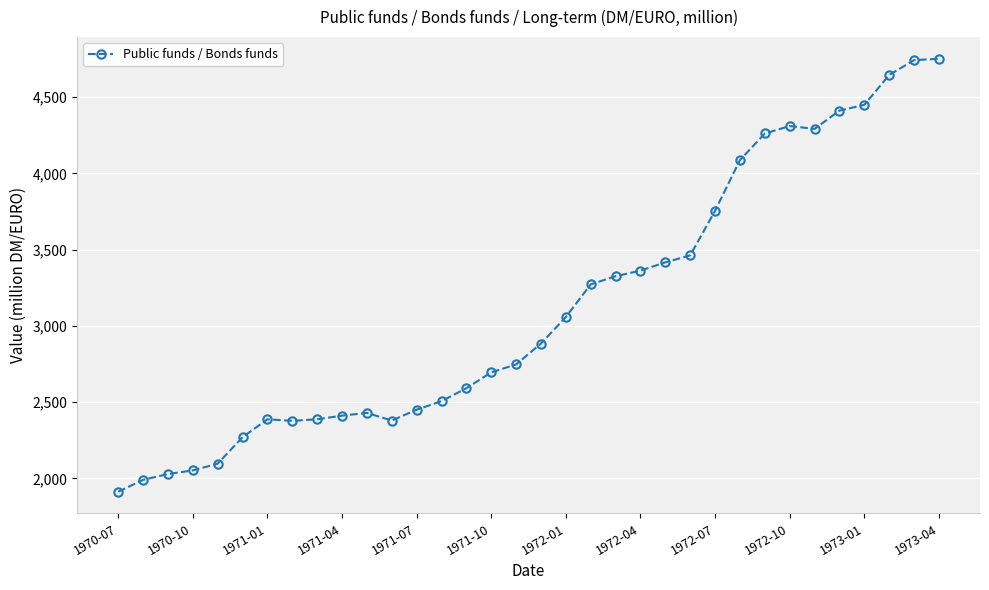

What is the value of the 17th point from the left?

2748